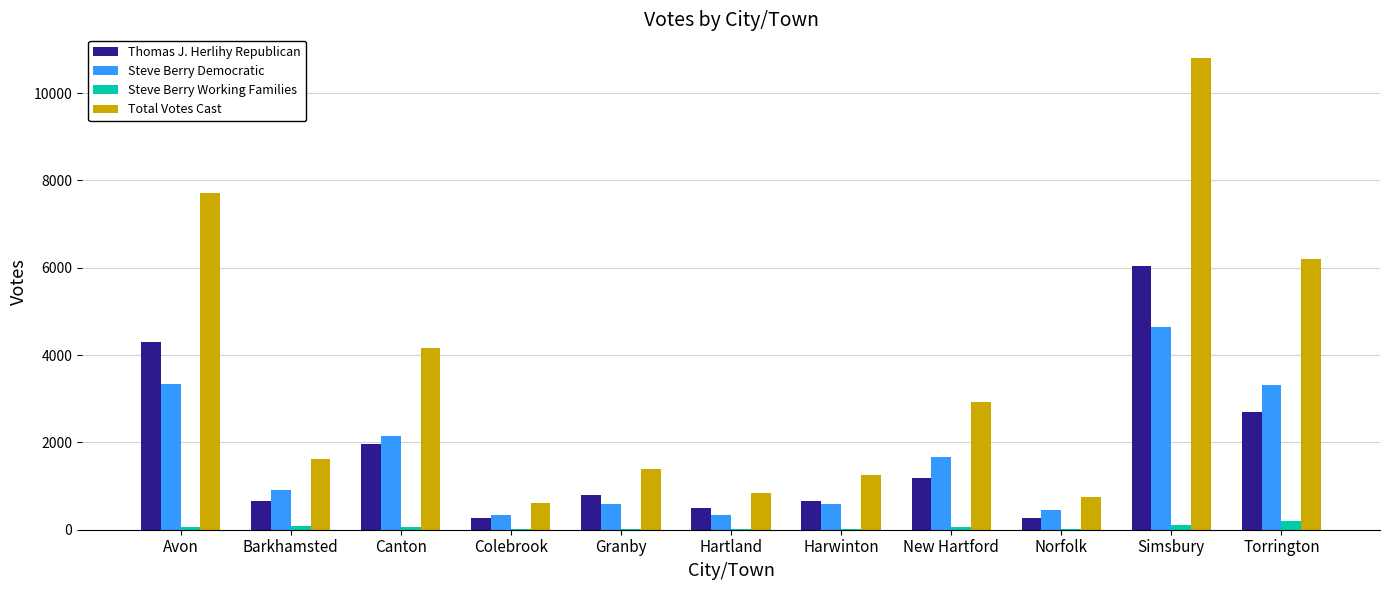

At which category is the sum across all series the highest?

Simsbury